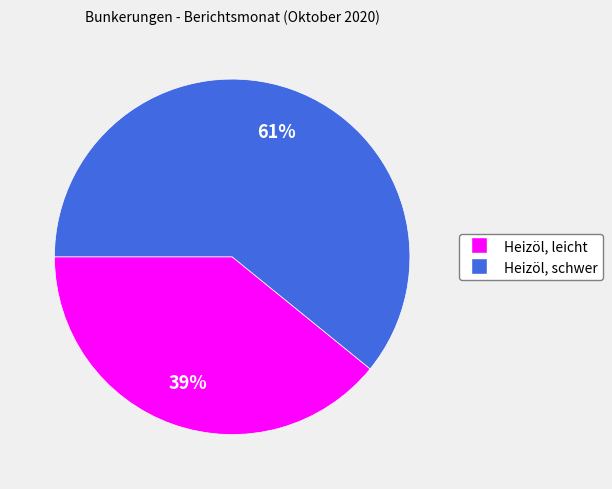

Which category has the smallest portion of the pie?

Heizöl, leicht